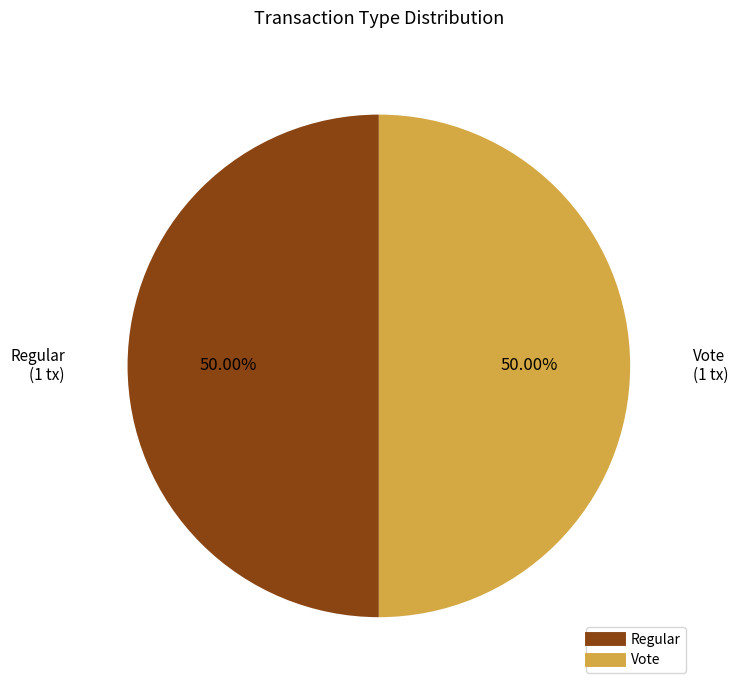

Is the sum of Regular and Vote greater than half?

Yes